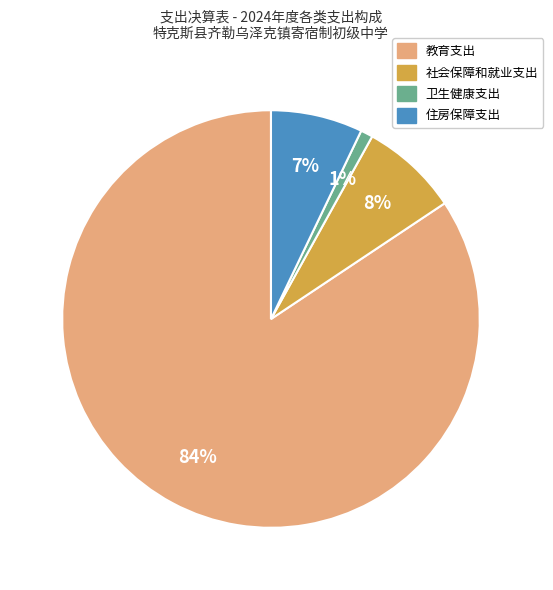

Count the number of slices in the pie.

4